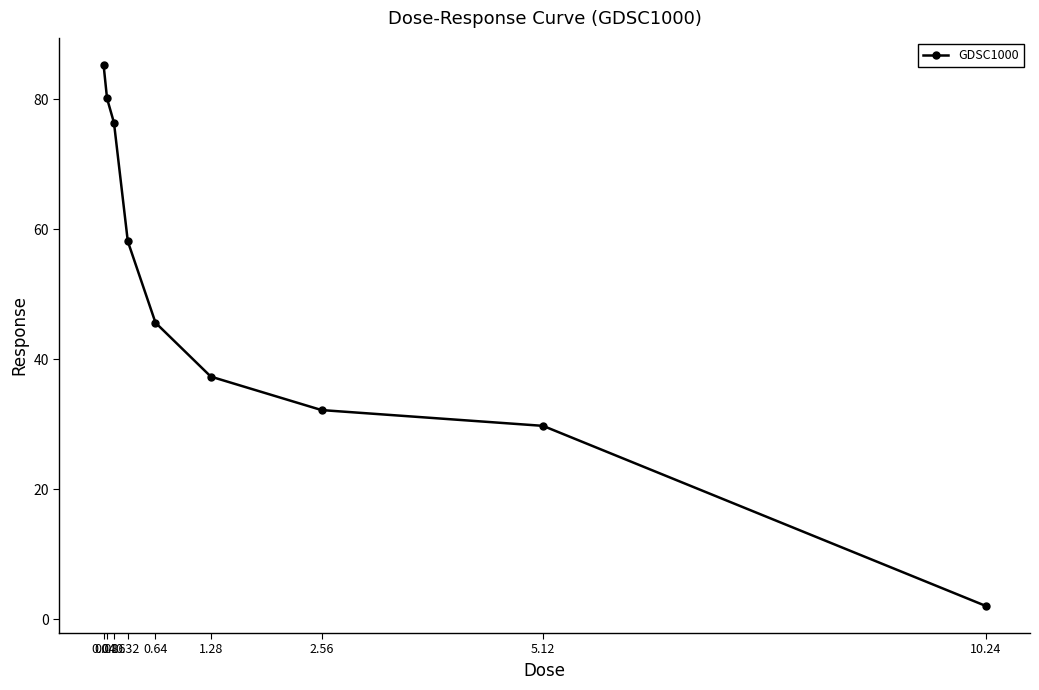

List the labels in order of value, smallest first.

10.24, 5.12, 2.56, 1.28, 0.64, 0.32, 0.16, 0.08, 0.04